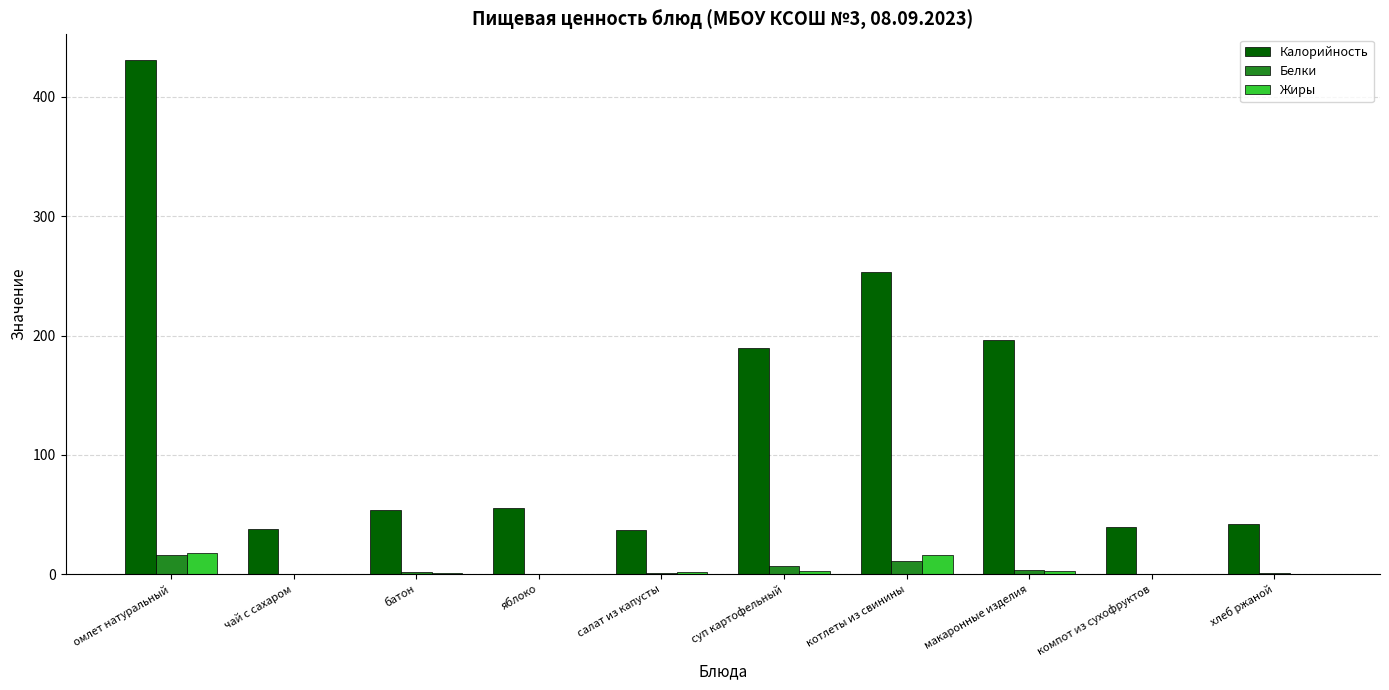

What is the highest value of the Белки series?

16.3